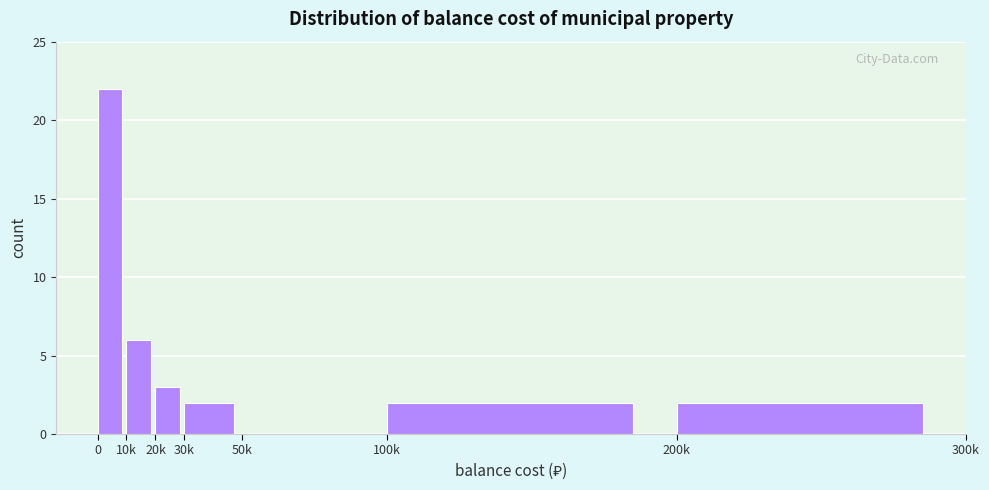

Reading left to right, extract all data points from this chart.

0=22	10k=6	20k=3	30k=2	50k=0	100k=2	200k=2